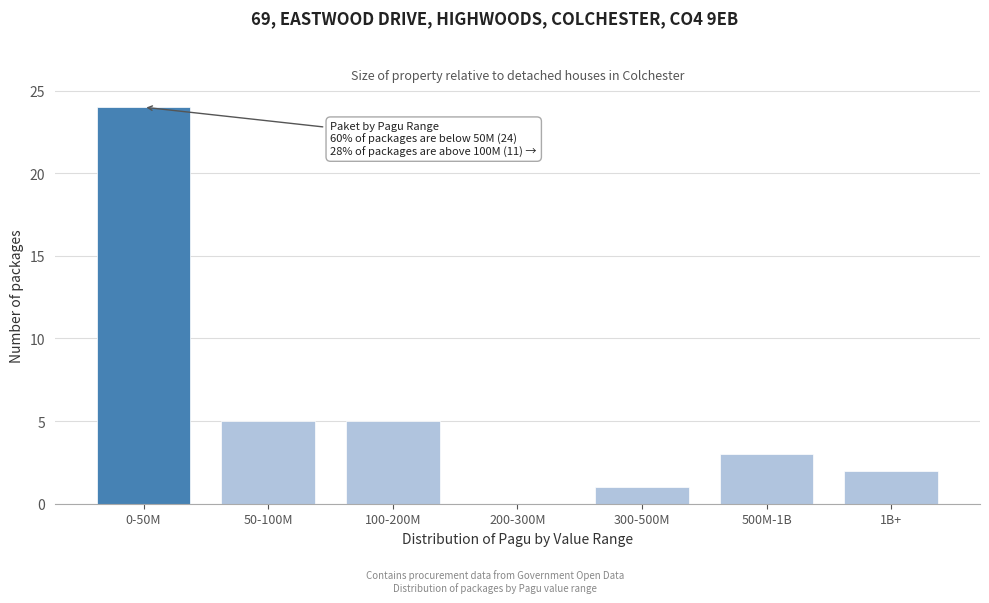

Reading left to right, transcribe all the data shown in this chart.

0-50M=24	50-100M=5	100-200M=5	200-300M=0	300-500M=1	500M-1B=3	1B+=2